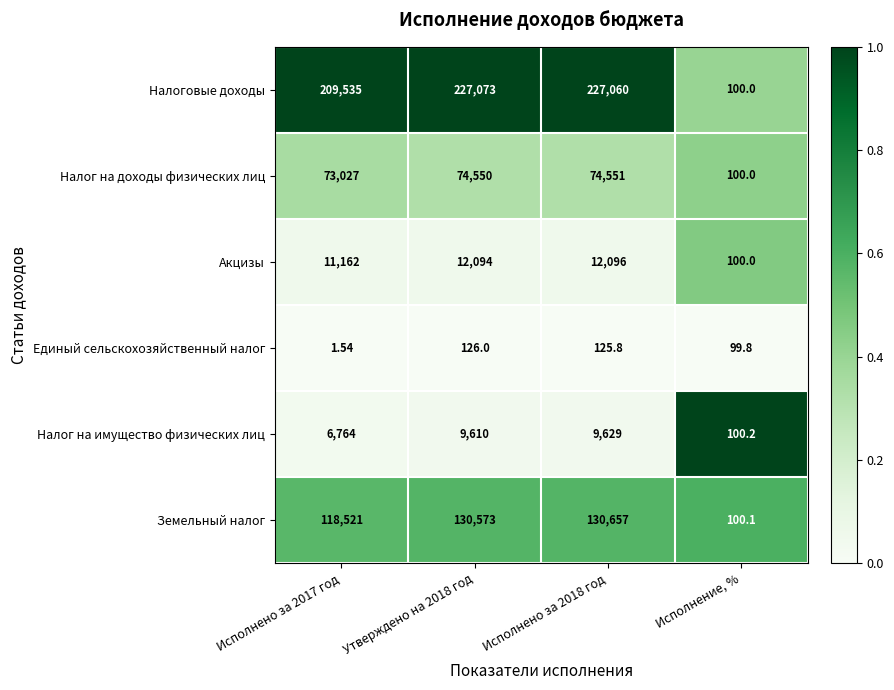

Rank the series at Утверждено на 2018 год from highest to lowest value.

Налоговые доходы, Земельный налог, Налог на доходы физических лиц, Акцизы, Налог на имущество физических лиц, Единый сельскохозяйственный налог